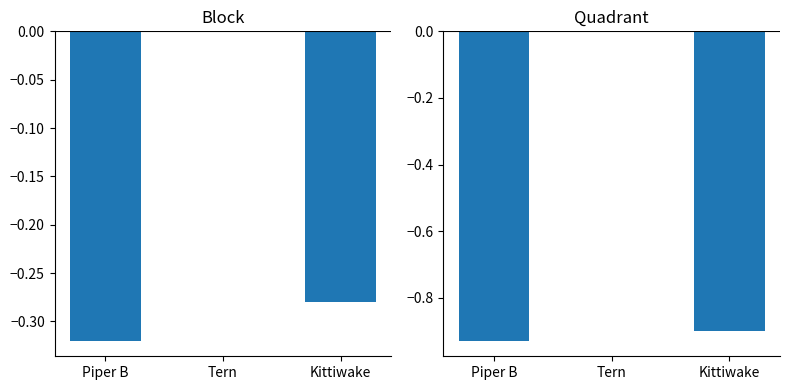

At which category is the sum across all series the highest?

Tern